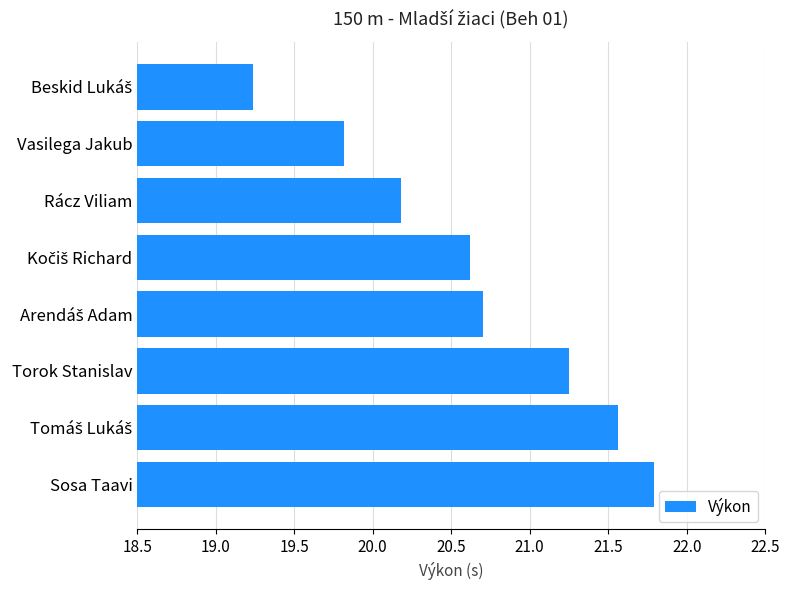

Is it true that the value at Sosa Taavi is 7.3?

False